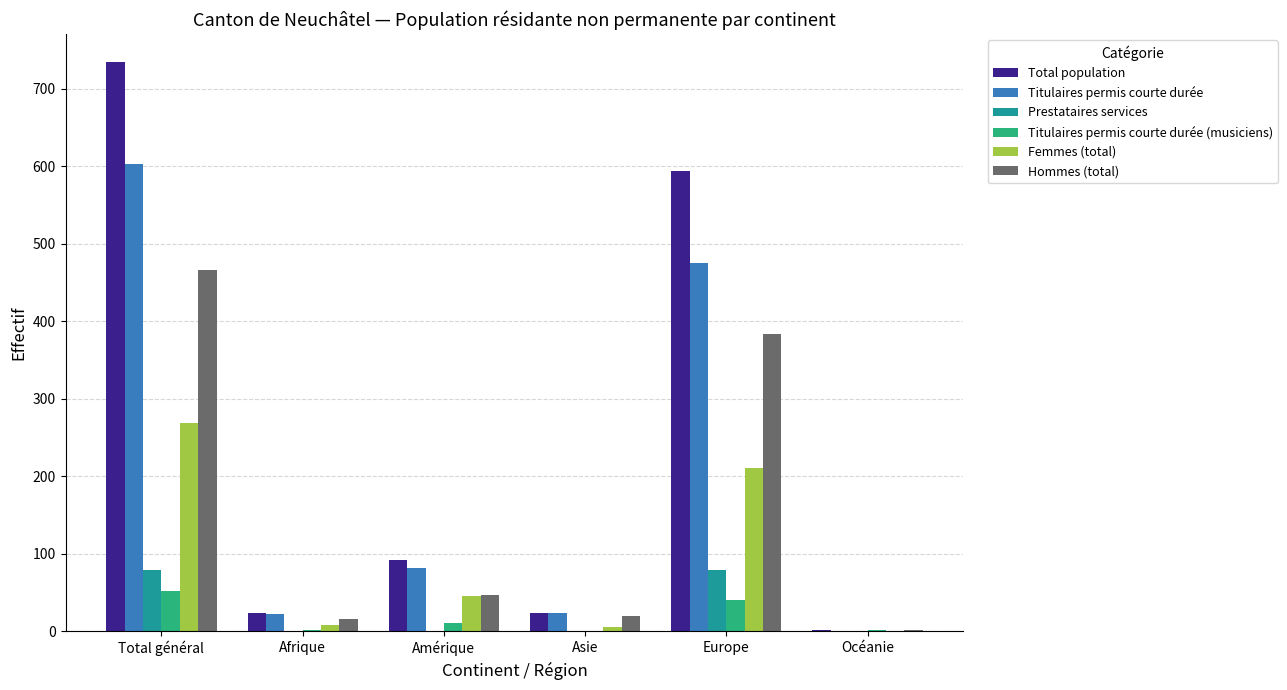

What are all the series names shown in the legend?

Total population, Titulaires permis courte durée, Prestataires services, Titulaires permis courte durée (musiciens), Femmes (total), Hommes (total)